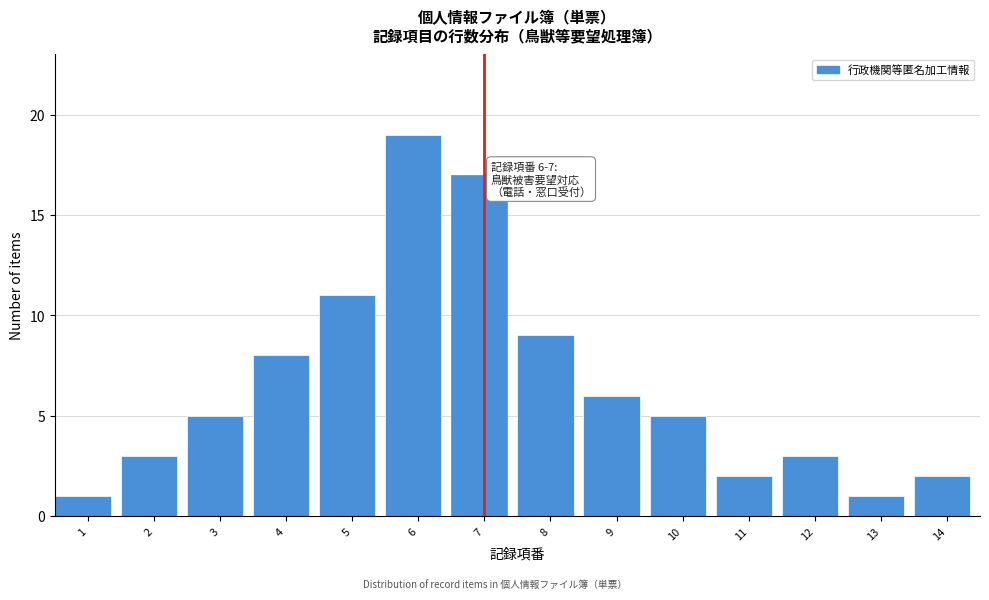

Reading left to right, what are all the values shown in this chart?

1	3	5	8	11	19	17	9	6	5	2	3	1	2